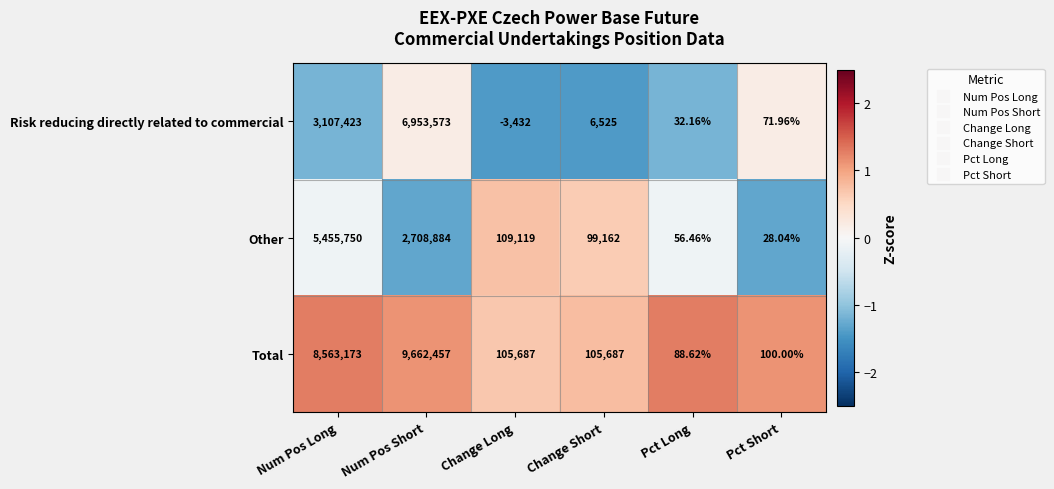

Which category has the lowest value across all series?

Change Long